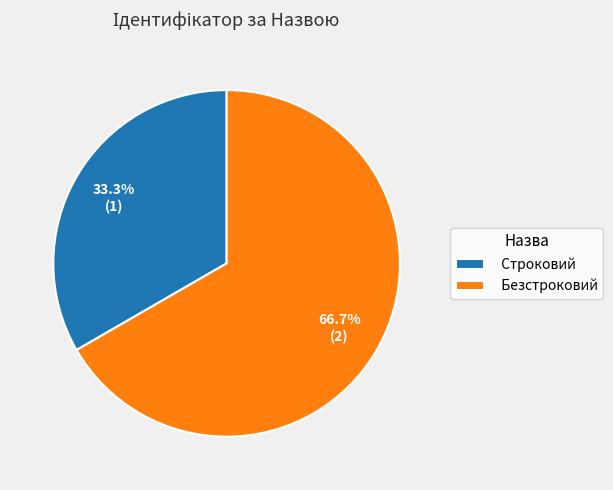

Count the number of slices in the pie.

2